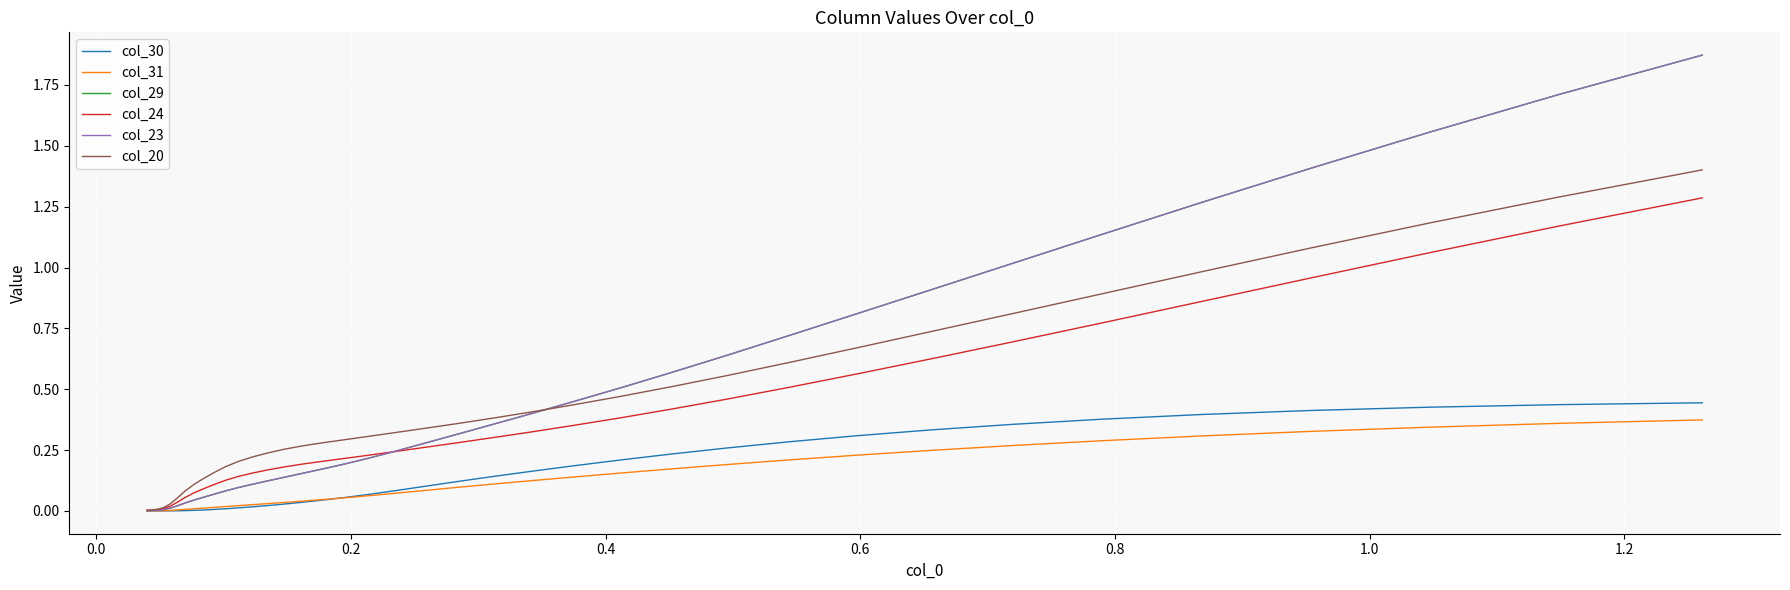

Does the chart display data point markers on the line(s)?

No